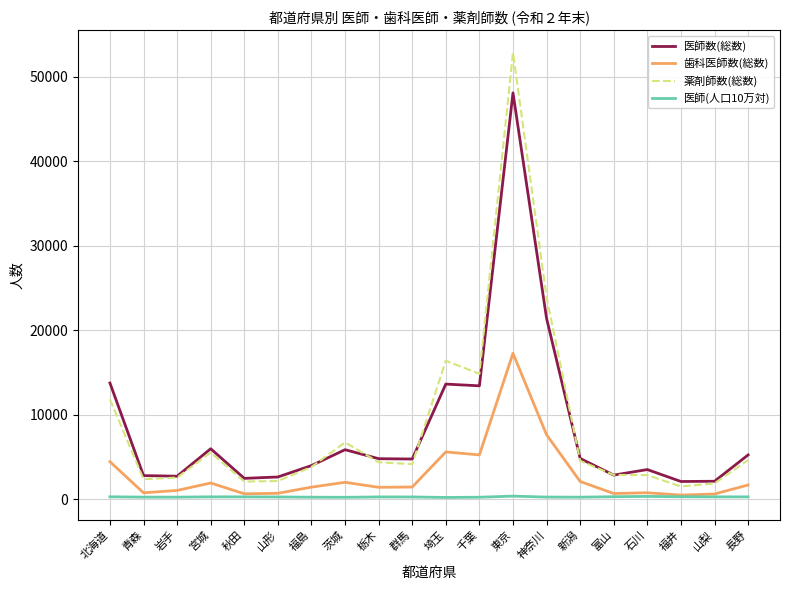

At which label does 医師(人口10万対) first exceed 246?

北海道